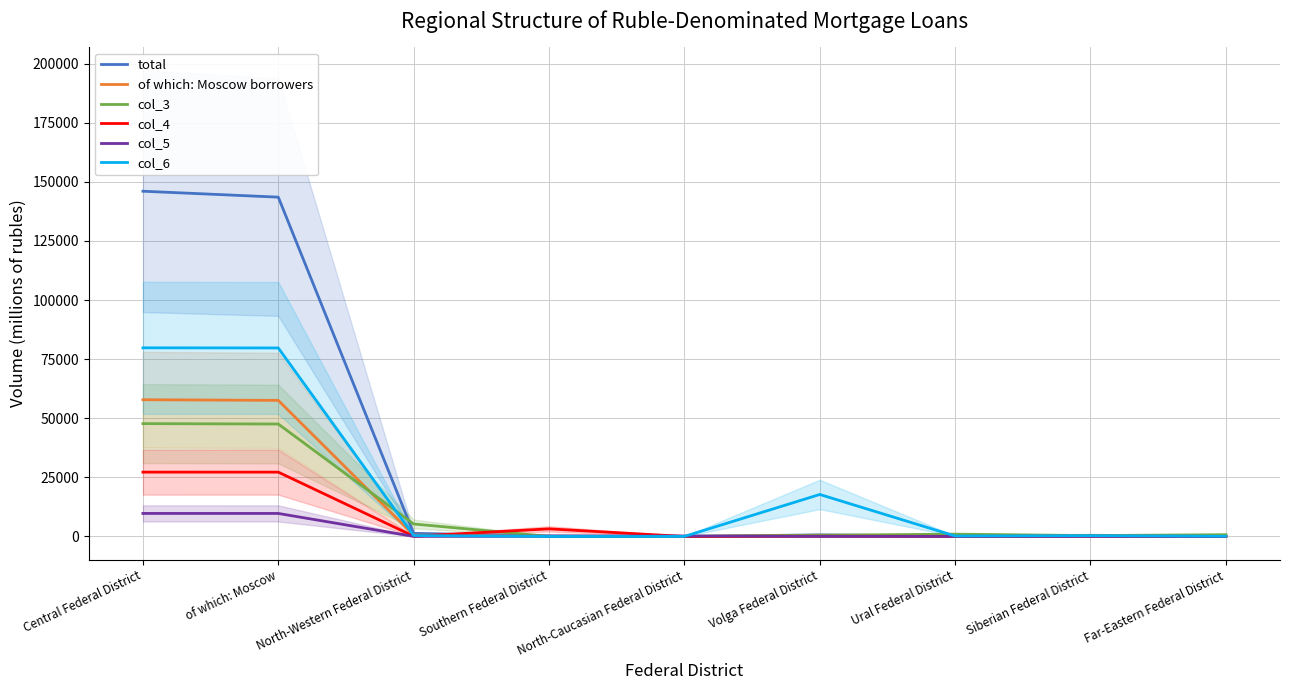

At how many categories does at least one series exceed 41430?

2